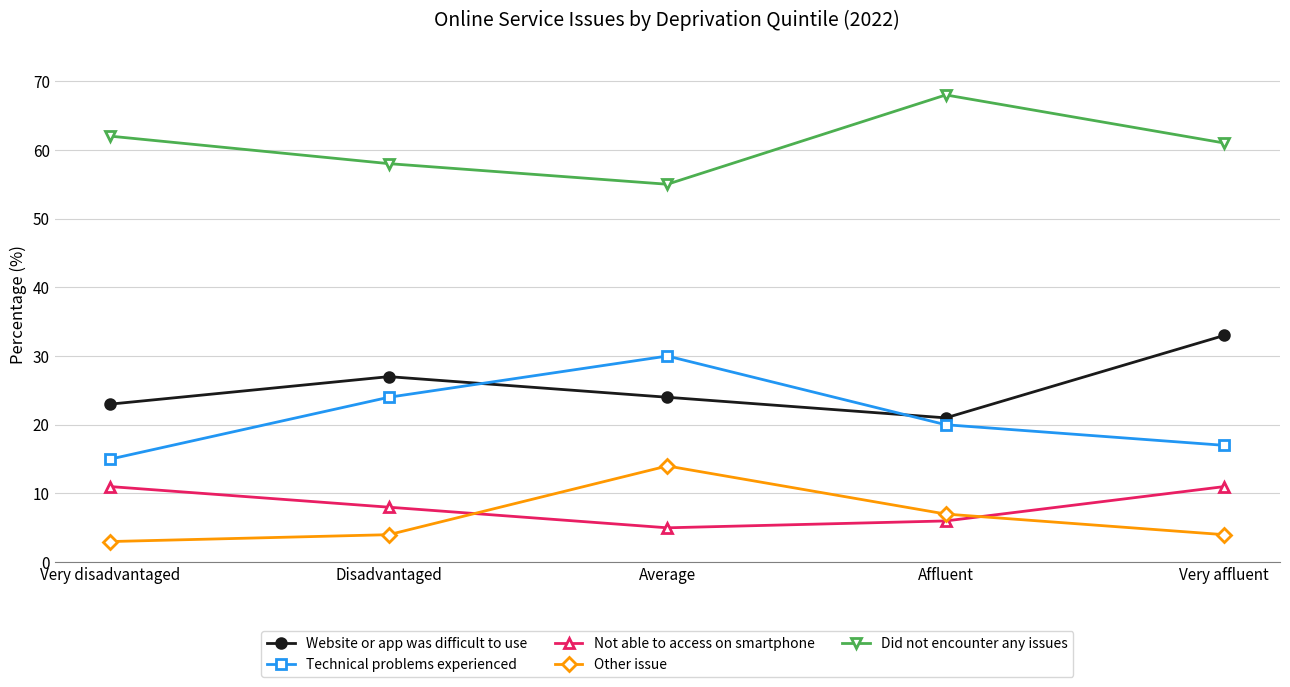

In Did not encounter any issues, how many points are lower than both neighbors (excluding endpoints)?

1